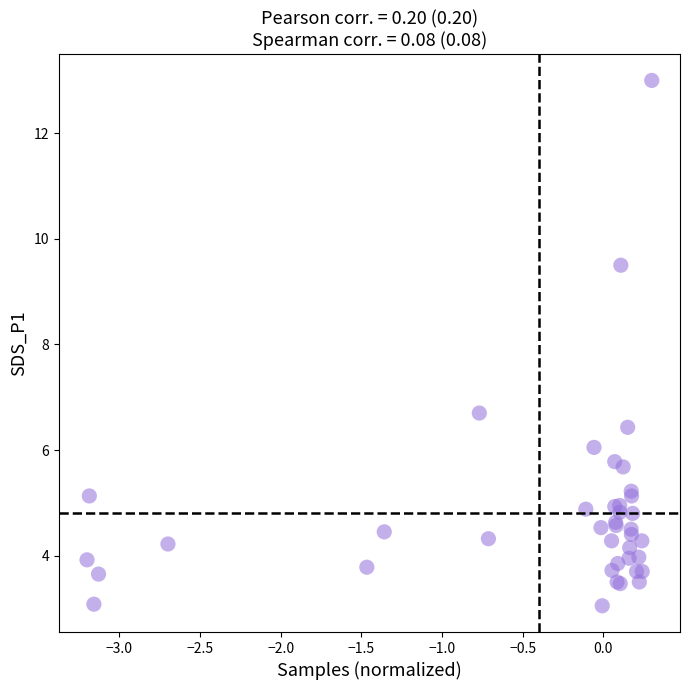

What Y value in the scatter plot is closest to 8?

6.7